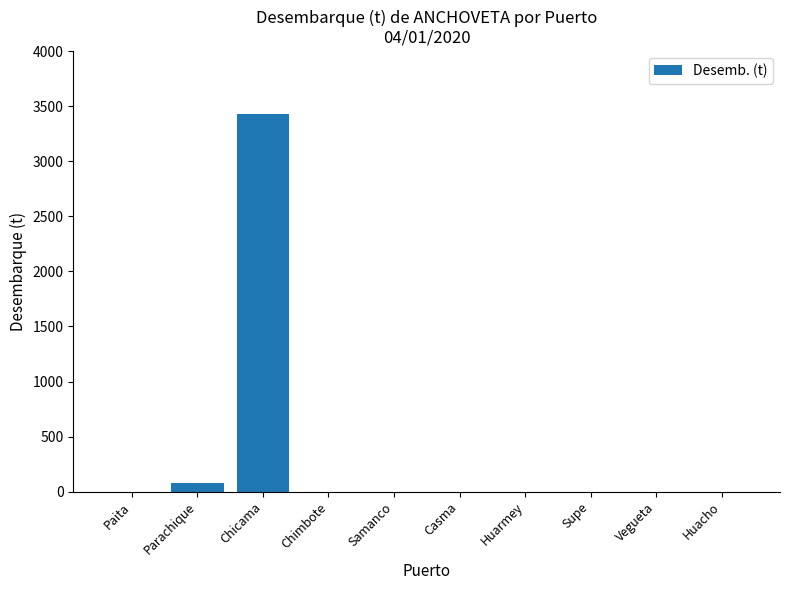

Is it true that the value at Parachique is 78.0?

True